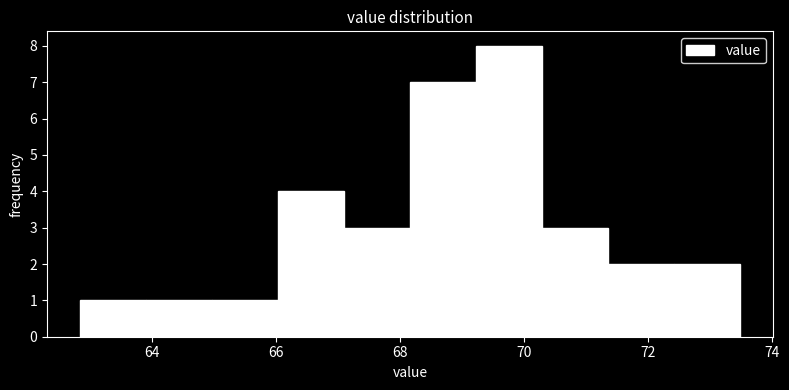

Over which range of the x-axis is the bar tallest?

69.2 to 70.2